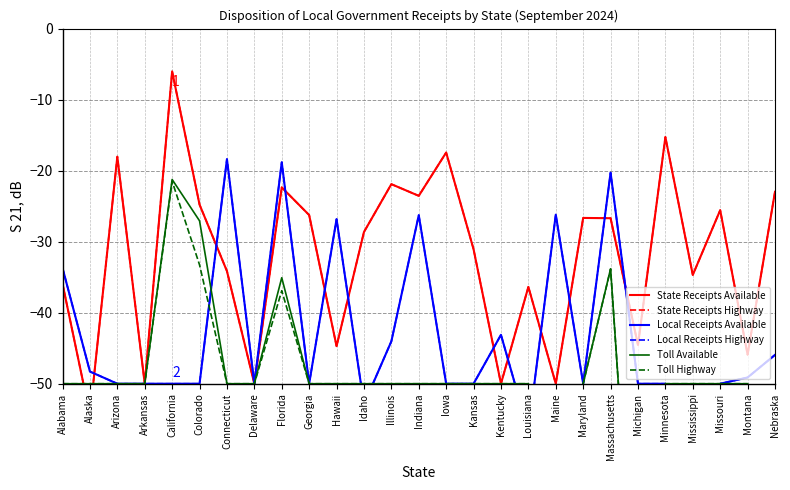

What is the spread (max minus min) of values at Colorado?

25.2